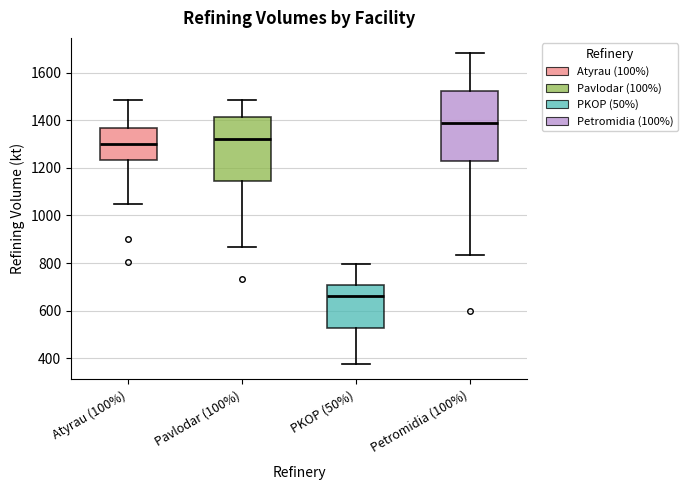

Reading left to right, transcribe this box plot: for each box, give where its median line is, the range the box spans, and where its two whiskers end, as read against the y-axis. The values are not printed on the chart, so give them approximately, as read against the axis.

Atyrau (100%): median 1300, box 1240 to 1360, whiskers 1040 to 1480
Pavlodar (100%): median 1320, box 1140 to 1420, whiskers 860 to 1480
PKOP (50%): median 660, box 520 to 700, whiskers 380 to 800
Petromidia (100%): median 1380, box 1240 to 1520, whiskers 840 to 1680